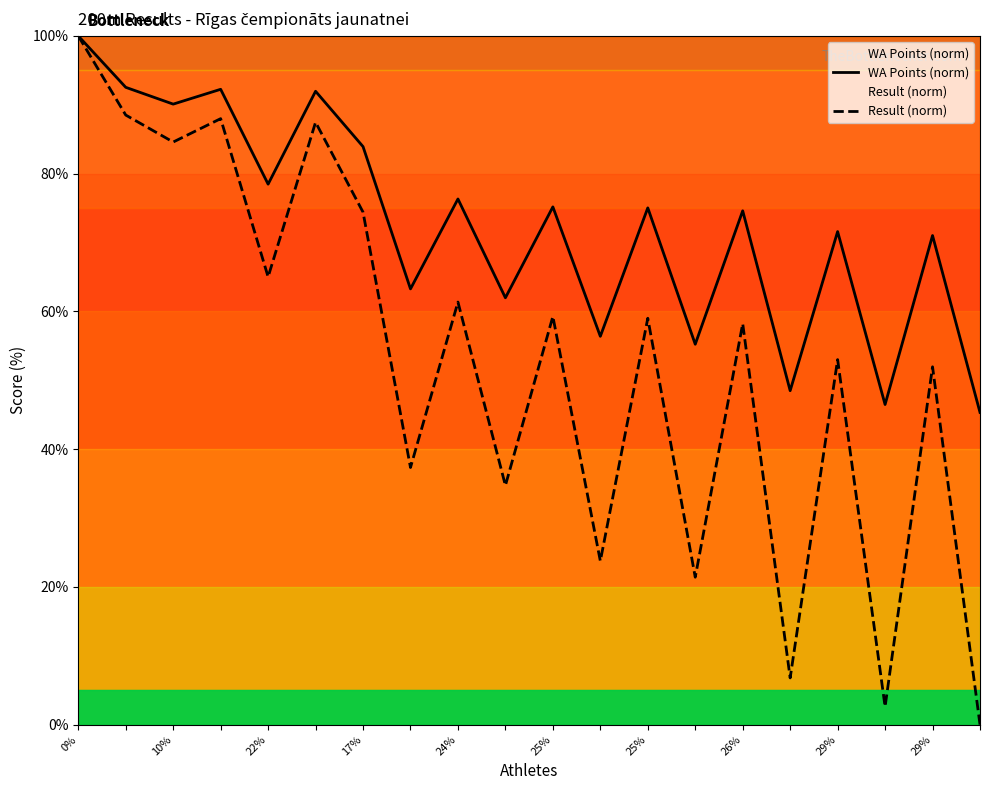

True or false: WA Points (norm) has more than 2 interior local peaks.

True